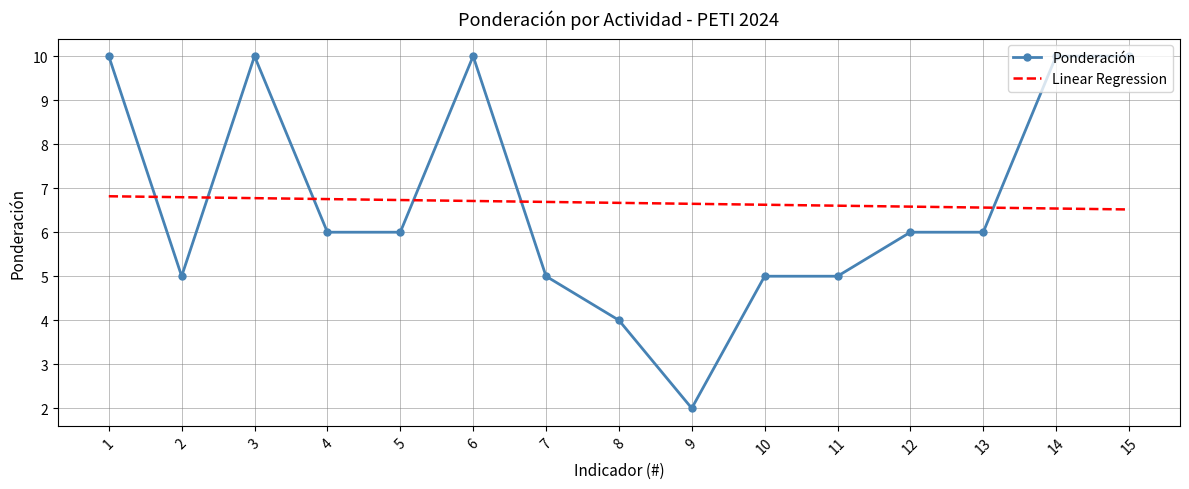

What is the approximate value of Linear Regression at 11?

6.6